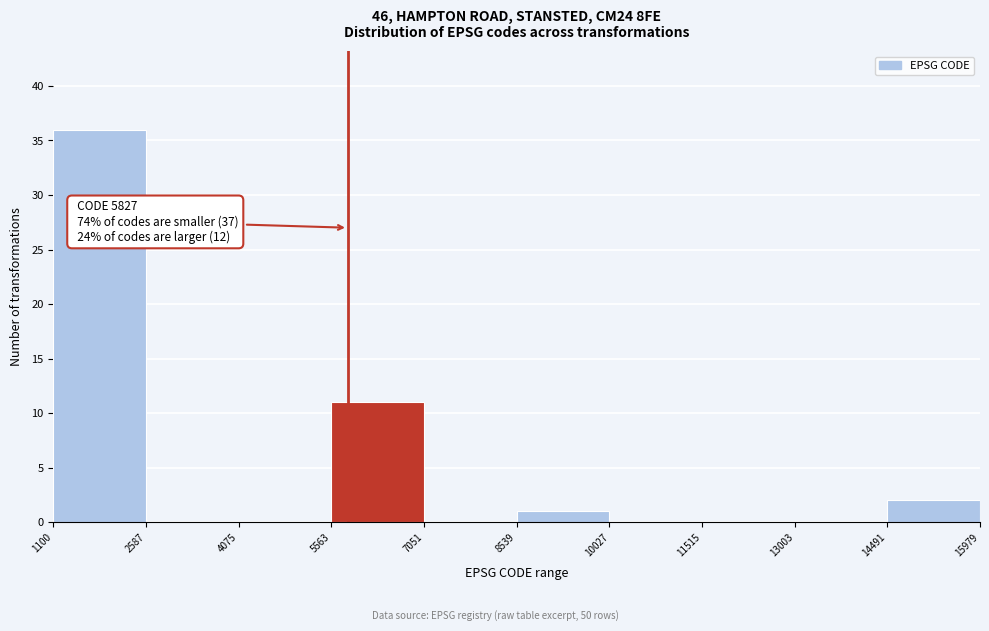

Over which range of the x-axis is the bar tallest?

1100 to 2587